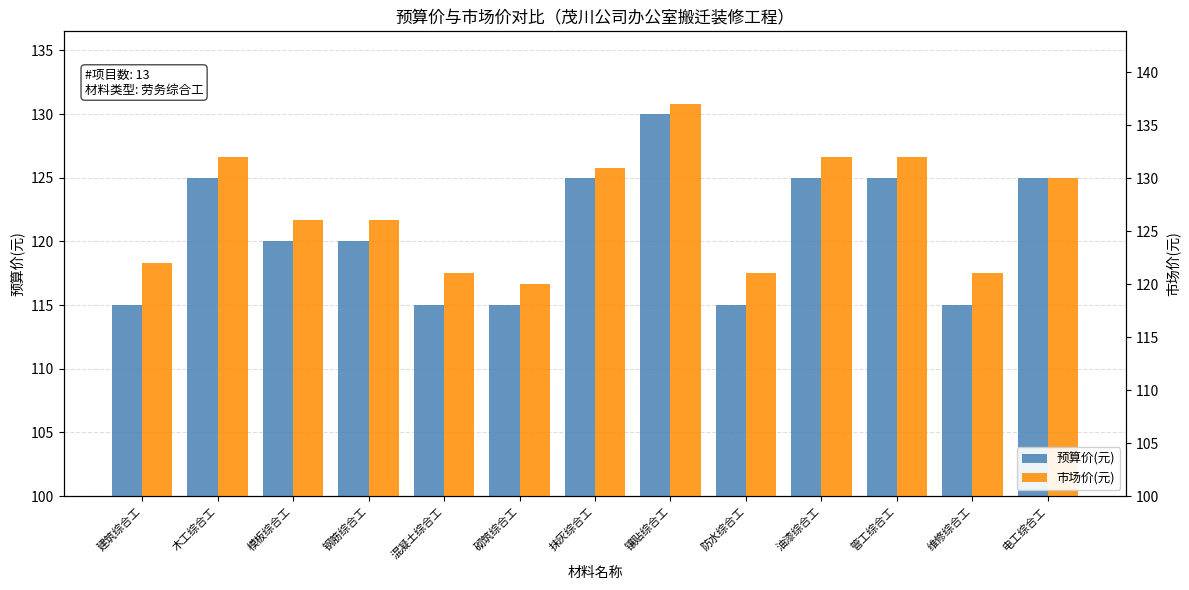

Which category has the lowest value in the 市场价(元) series?

砌筑综合工